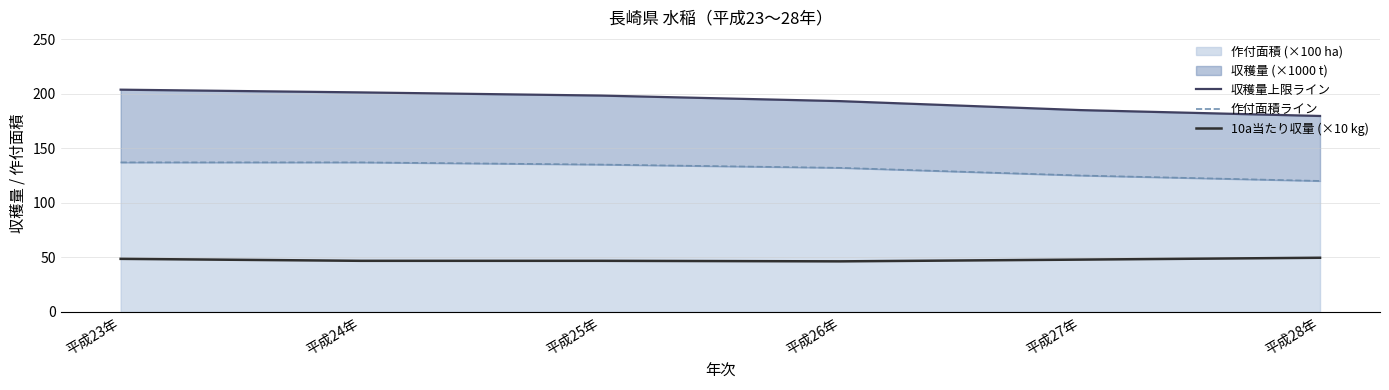

What is the smallest value displayed?

46.3